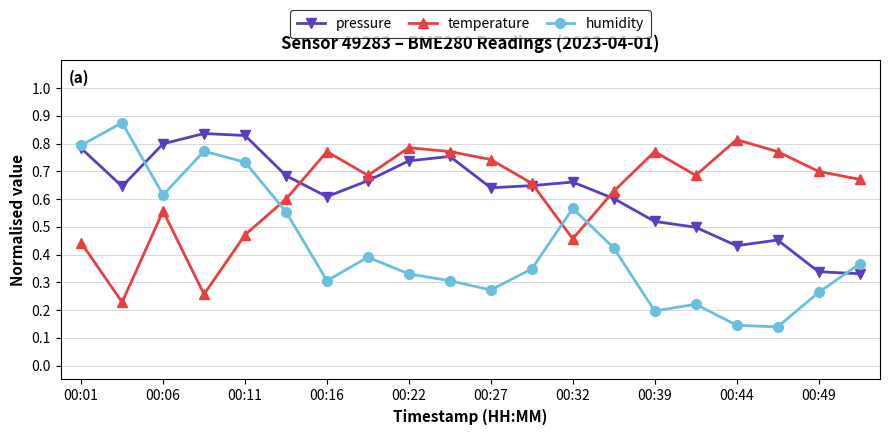

How many categories are shown in the chart?

20